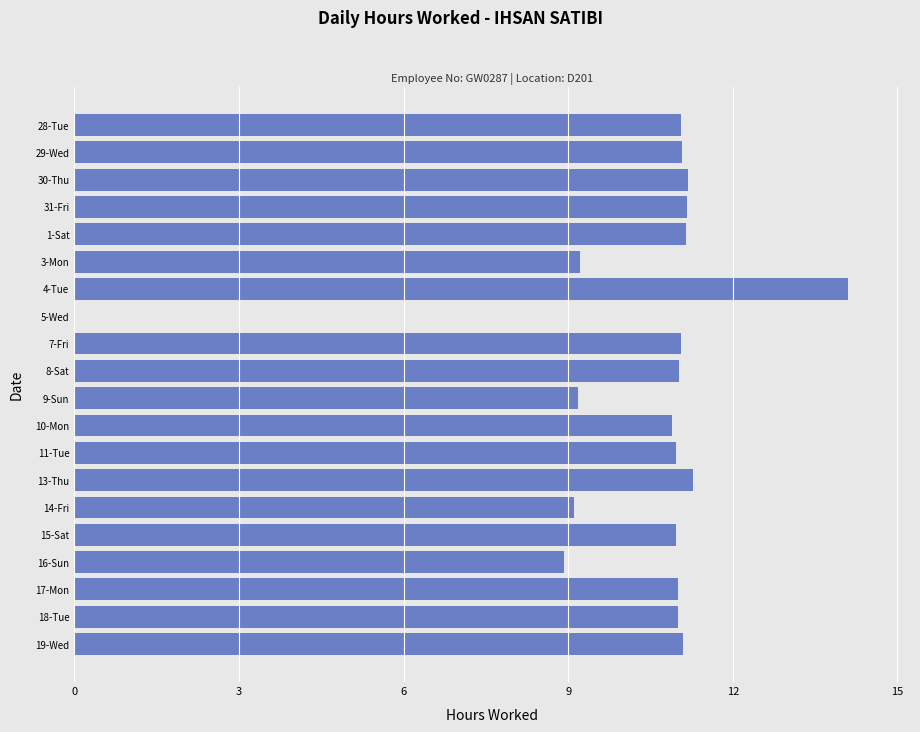

What is the sum of the values at 7-Fri and 16-Sun?

20.0